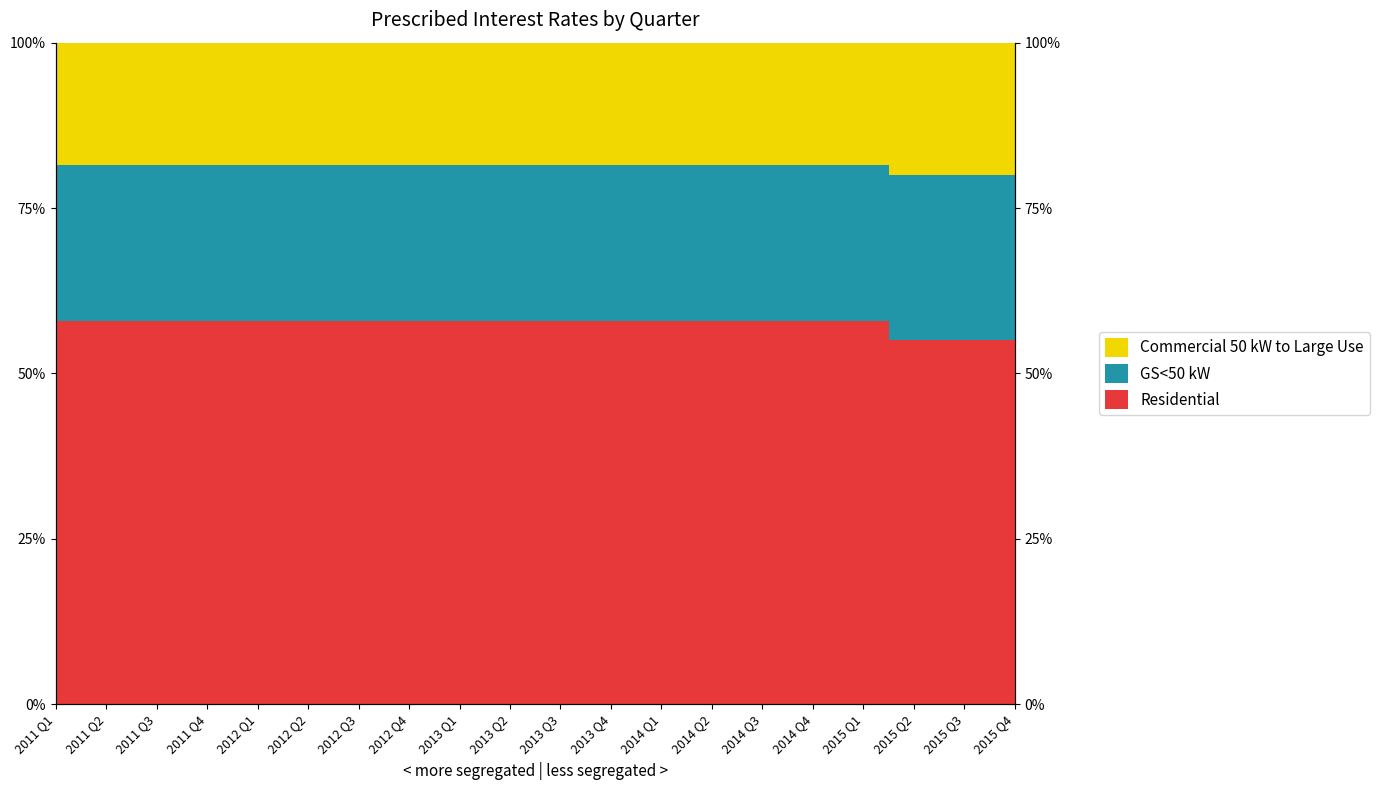

Is it true that GS<50 kW equals 57.9 at 2012 Q4?

True